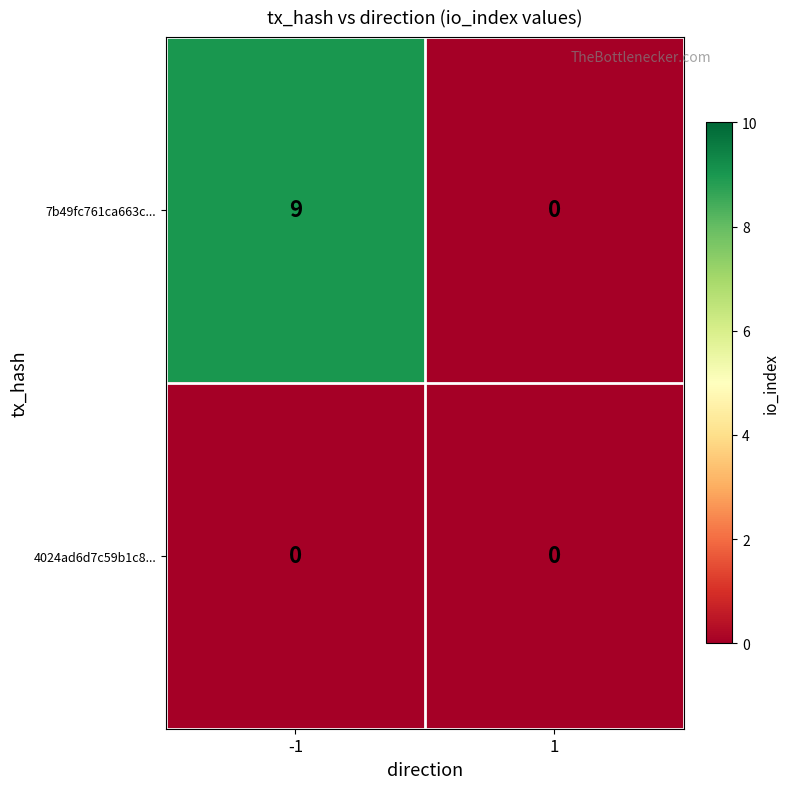

Which series changed the most between -1 and 1?

7b49fc761ca663c...